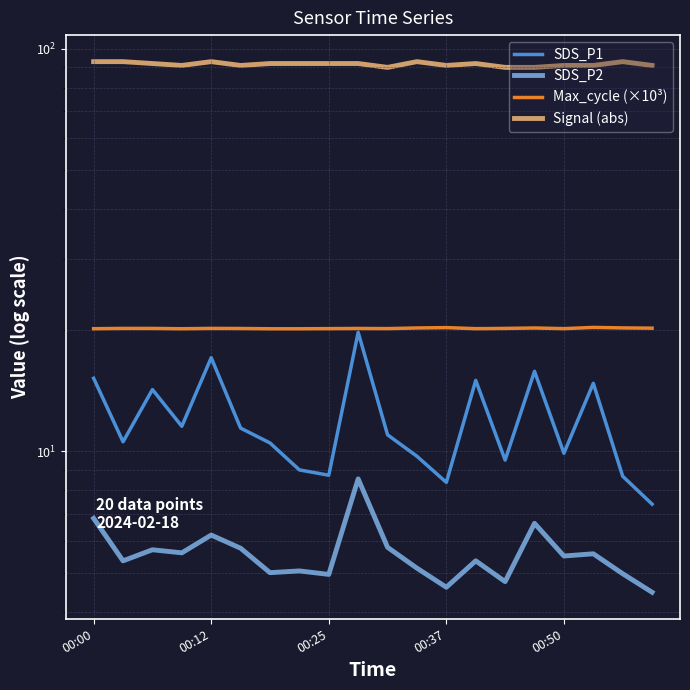

Is this an area chart (filled region under the line)?

No